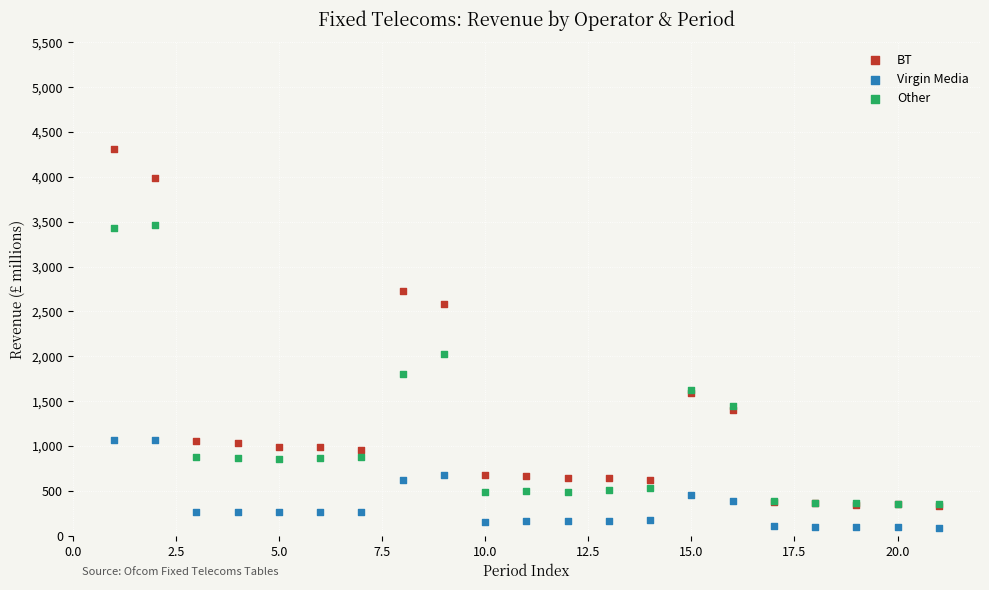

Which series reaches the minimum Y coordinate?

Virgin Media